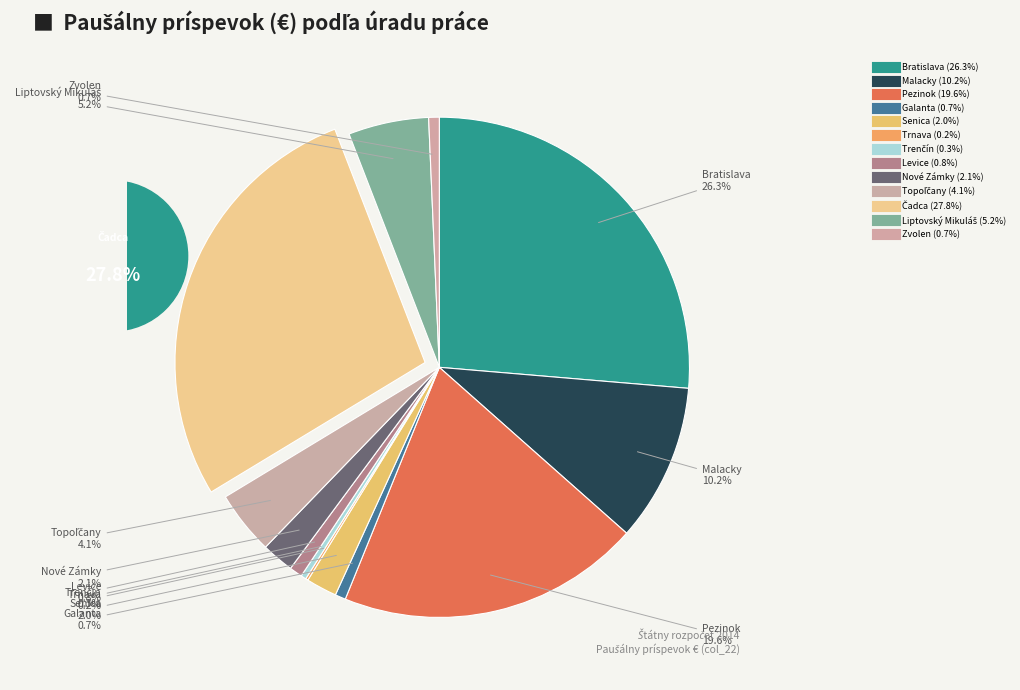

What is the largest slice in the pie chart?

Čadca